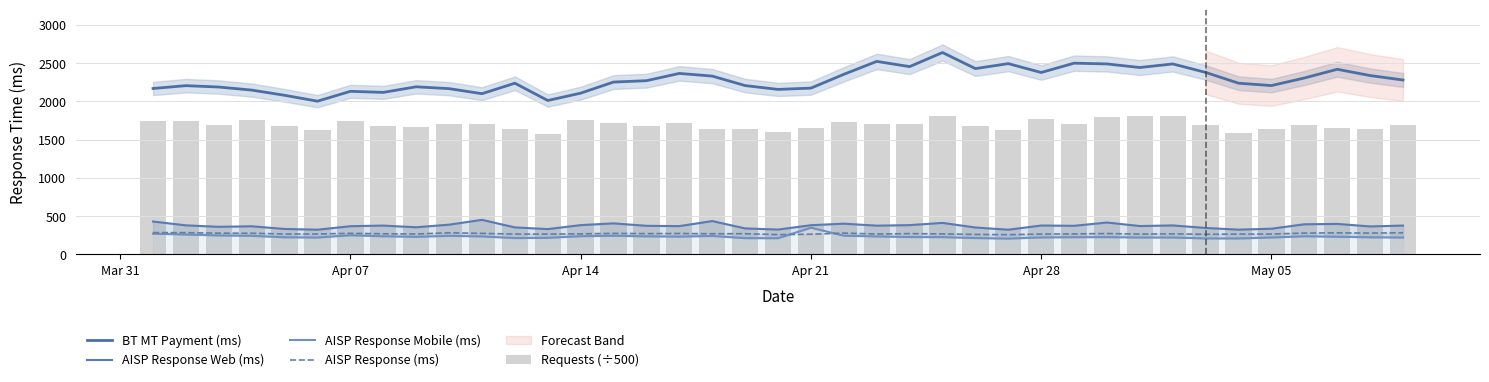

True or false: BT MT Payment (ms) and AISP Response (ms) cross at least once.

False